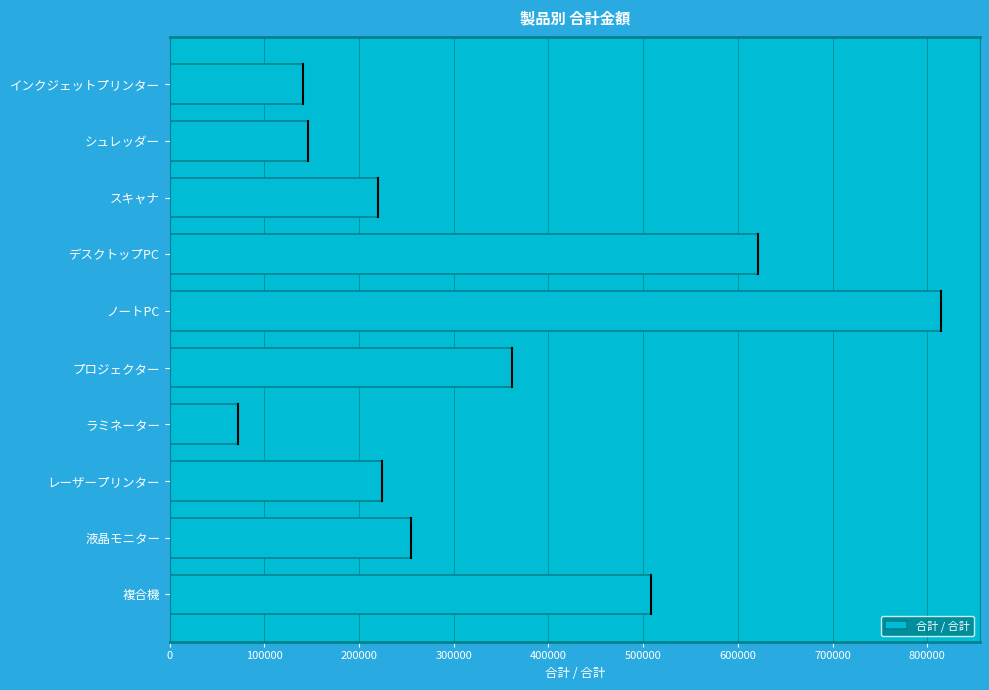

Approximately how many times larger is the value at スキャナ compared to ラミネーター?

3.1